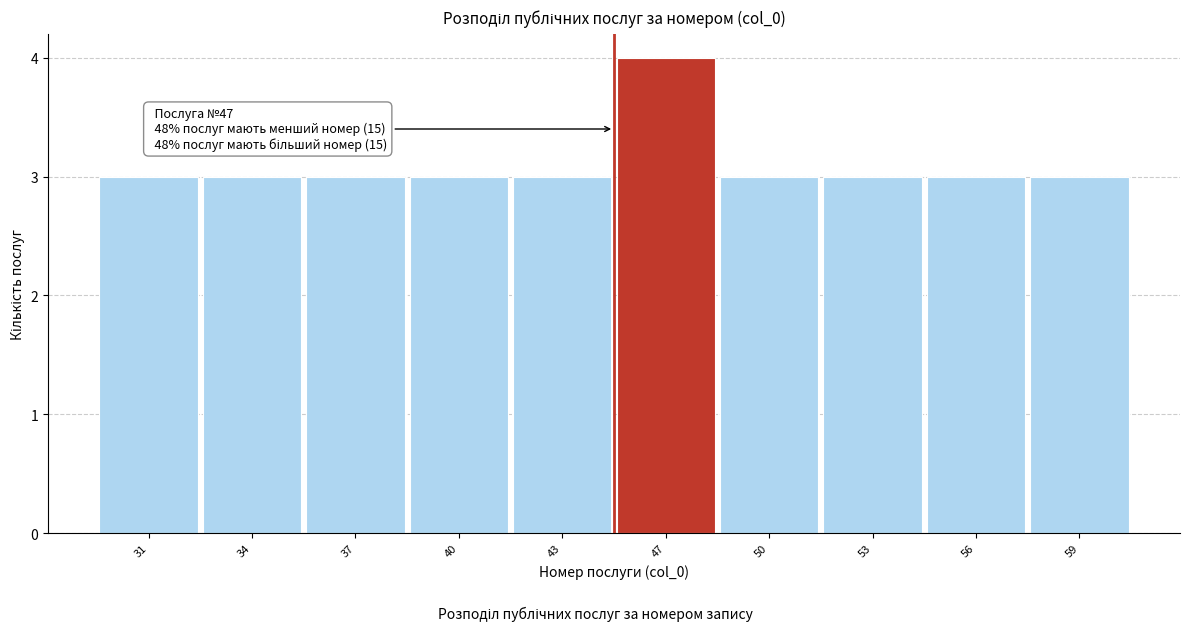

Reading right to left, transcribe all the data shown in this chart.

3	3	3	3	4	3	3	3	3	3